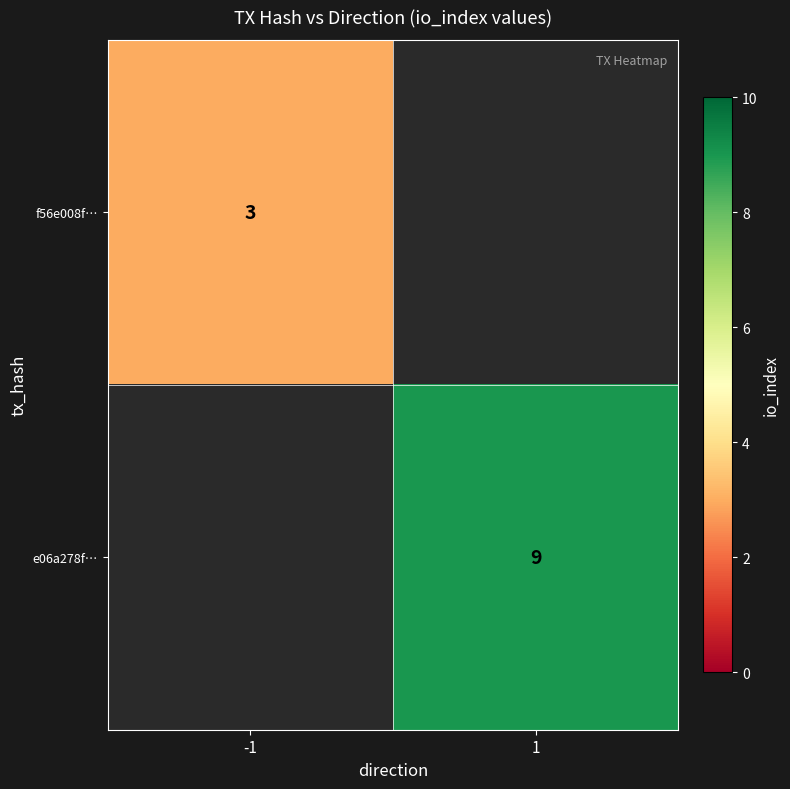

True or false: f56e008f… has a value of 1 at -1.

False